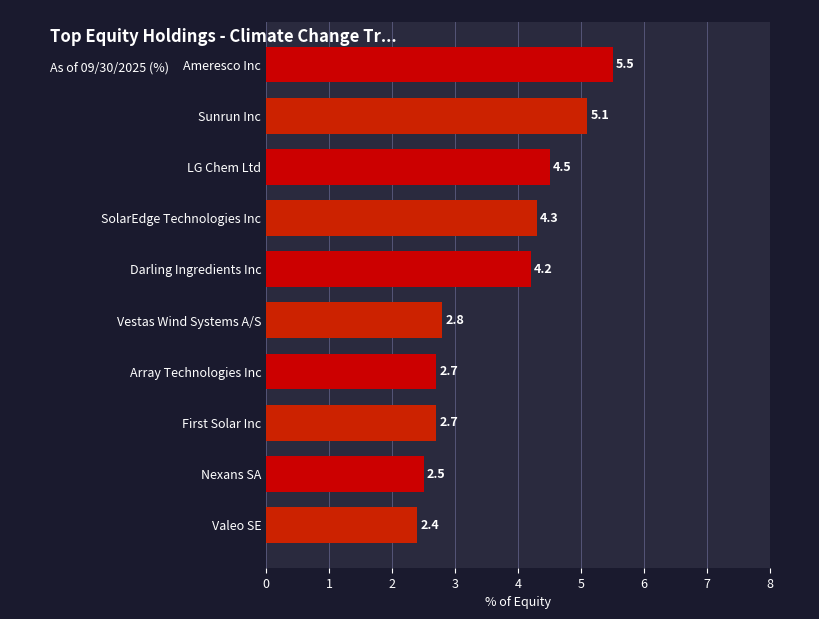

How many data points are above 4?

5